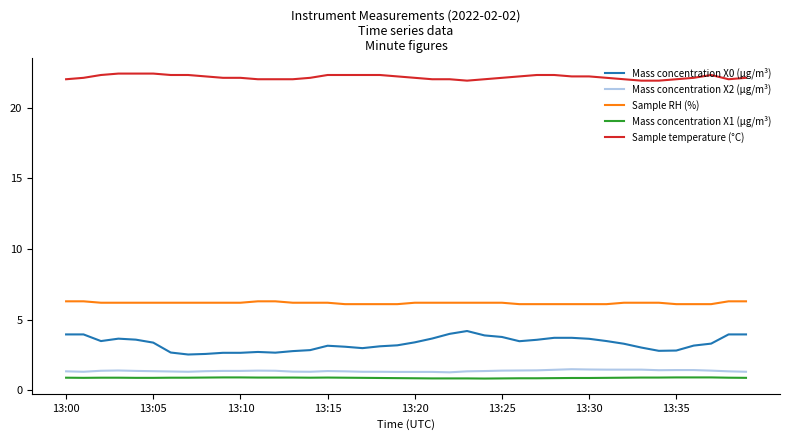

What is the difference between the maximum and minimum values in the Sample temperature (°C) series?

0.5